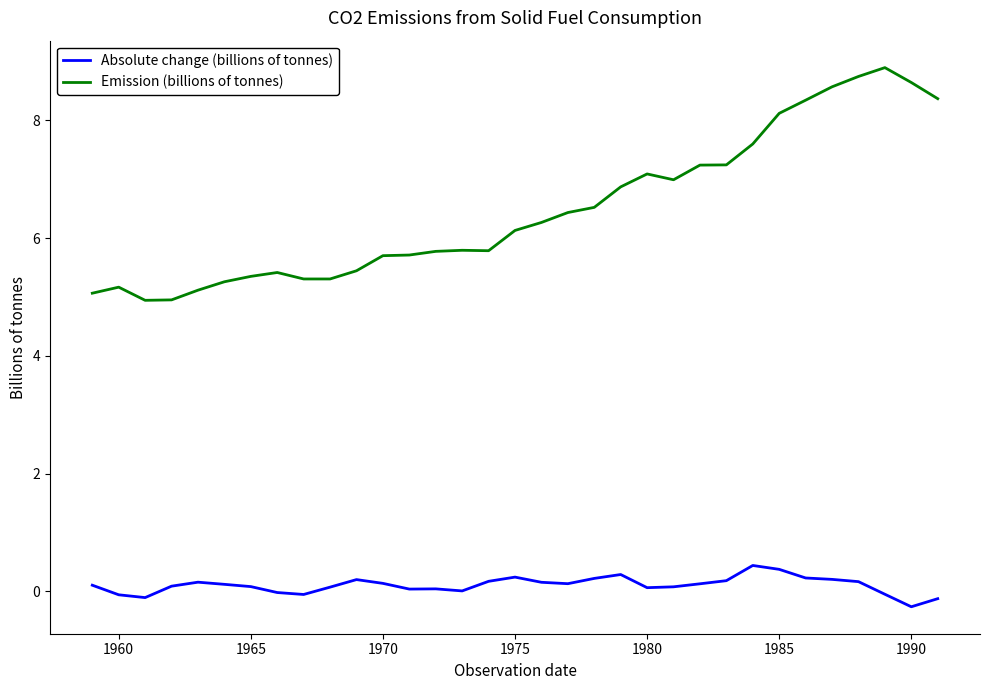

What is the difference between the maximum and minimum values in the Emission (billions of tonnes) series?

4.0